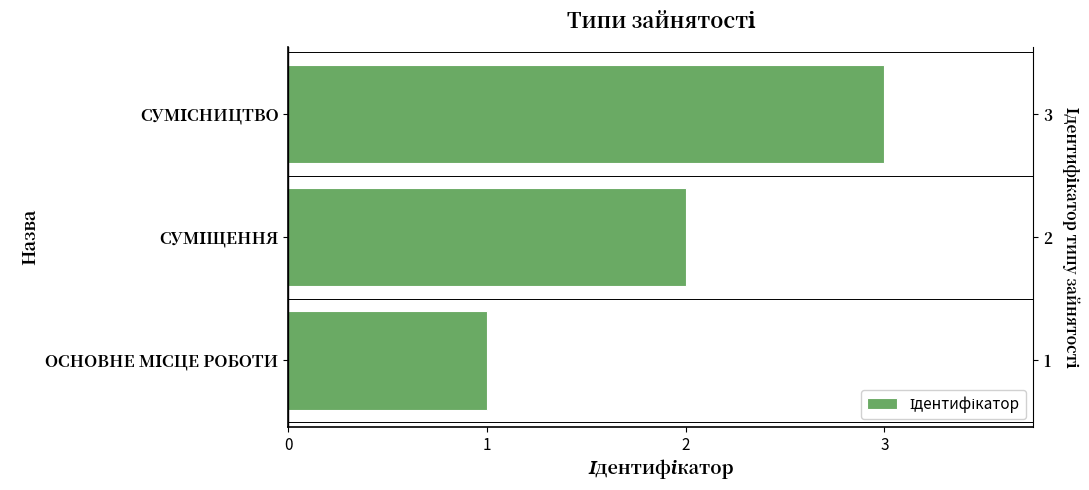

Reading left to right, extract all data points from this chart.

1	2	3